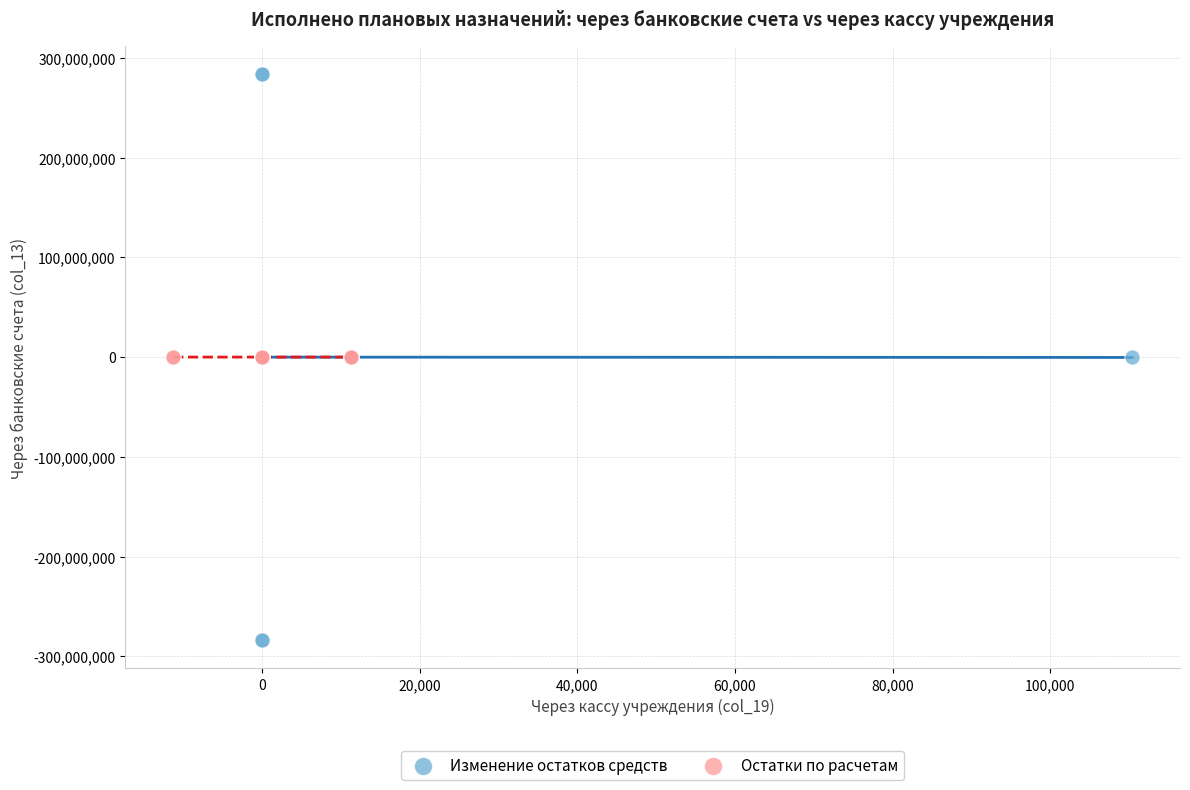

Which series contains the lowest Y value?

Изменение остатков средств